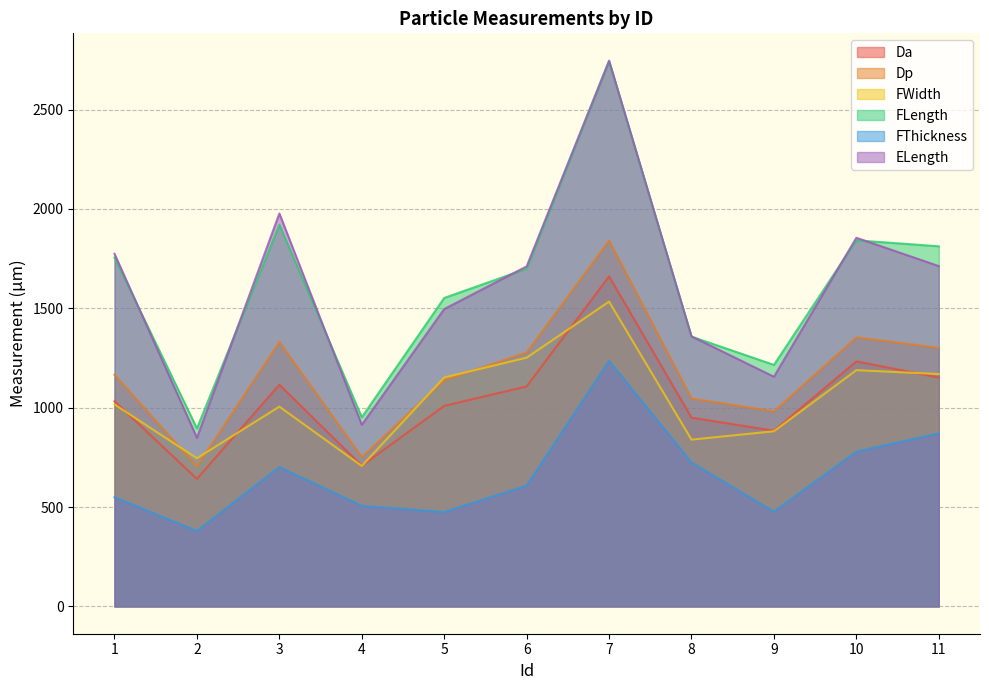

Which series changed the most between 11 and 3?

ELength